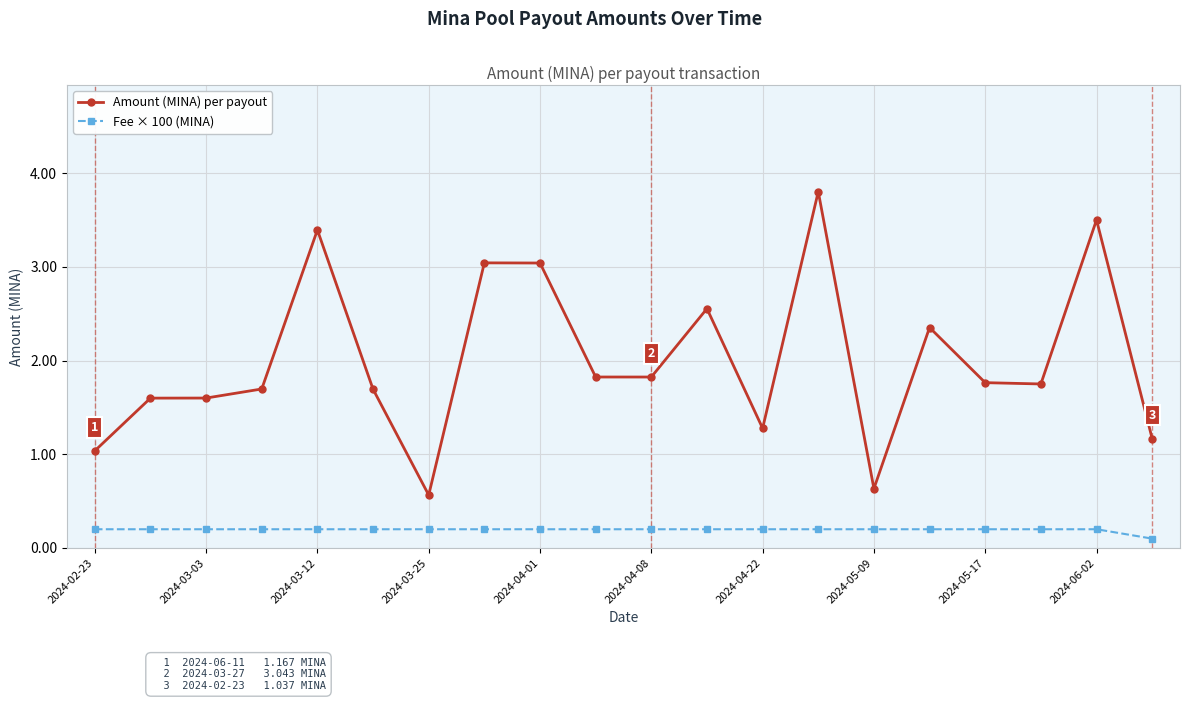

True or false: Amount (MINA) per payout and Fee × 100 (MINA) intersect in this chart.

False